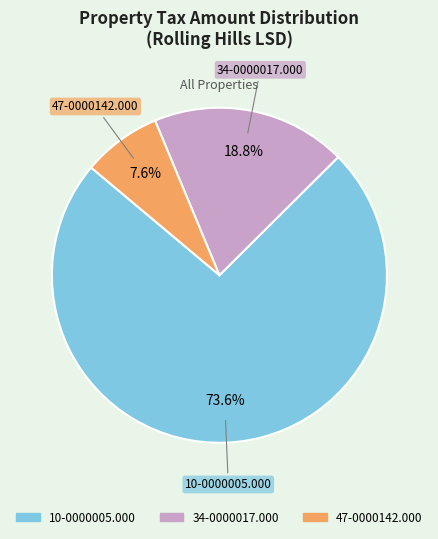

Which category accounts for the majority?

10-0000005.000